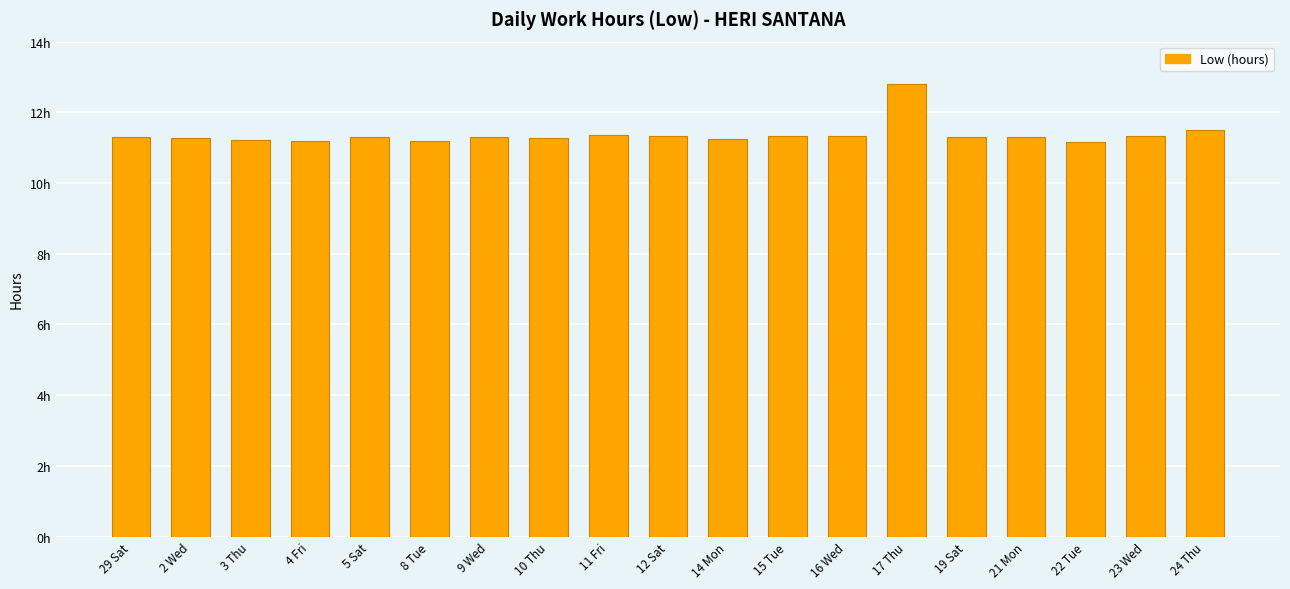

Which has a higher value, 29 Sat or 3 Thu?

29 Sat